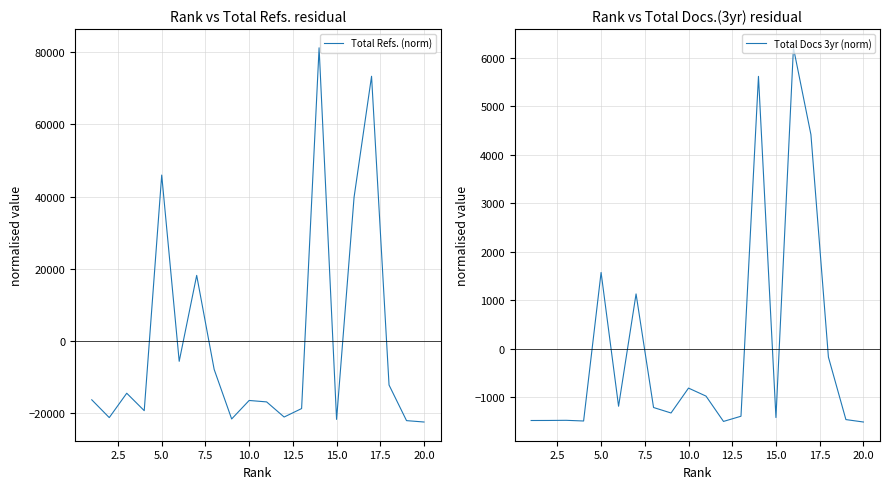

What is the lowest value of the Total Refs. (norm) series?

-22476.5